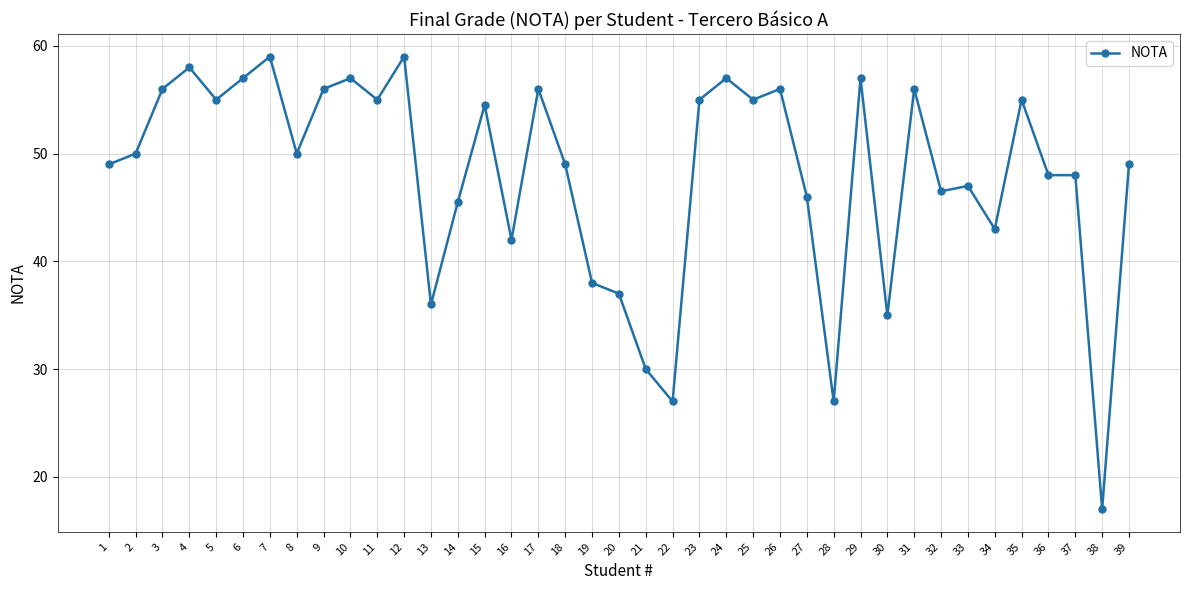

How many distinct data groups are displayed?

1